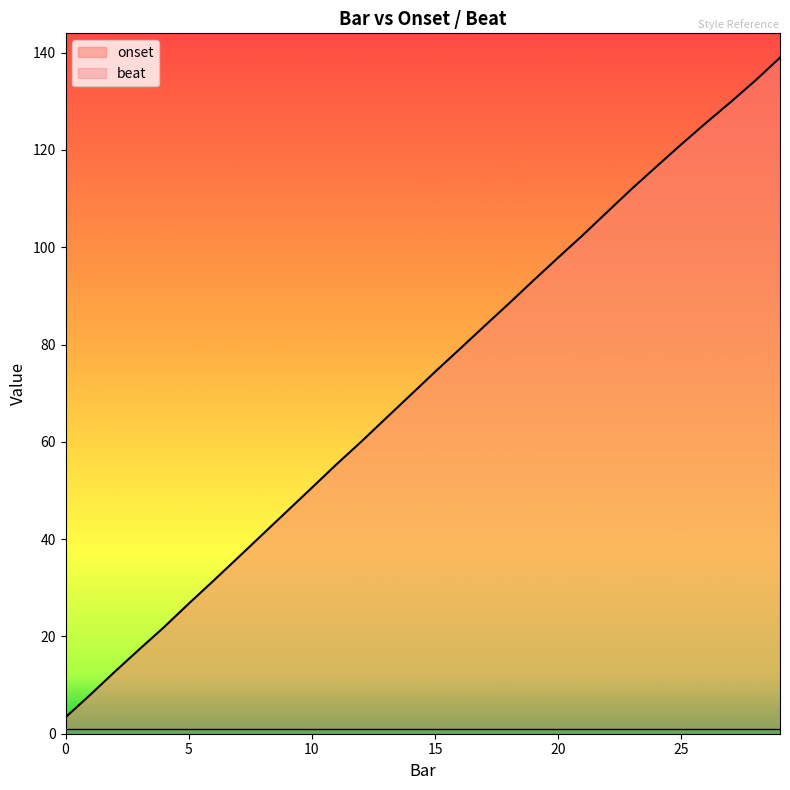

What is the difference between the second highest and minimum values?

130.9